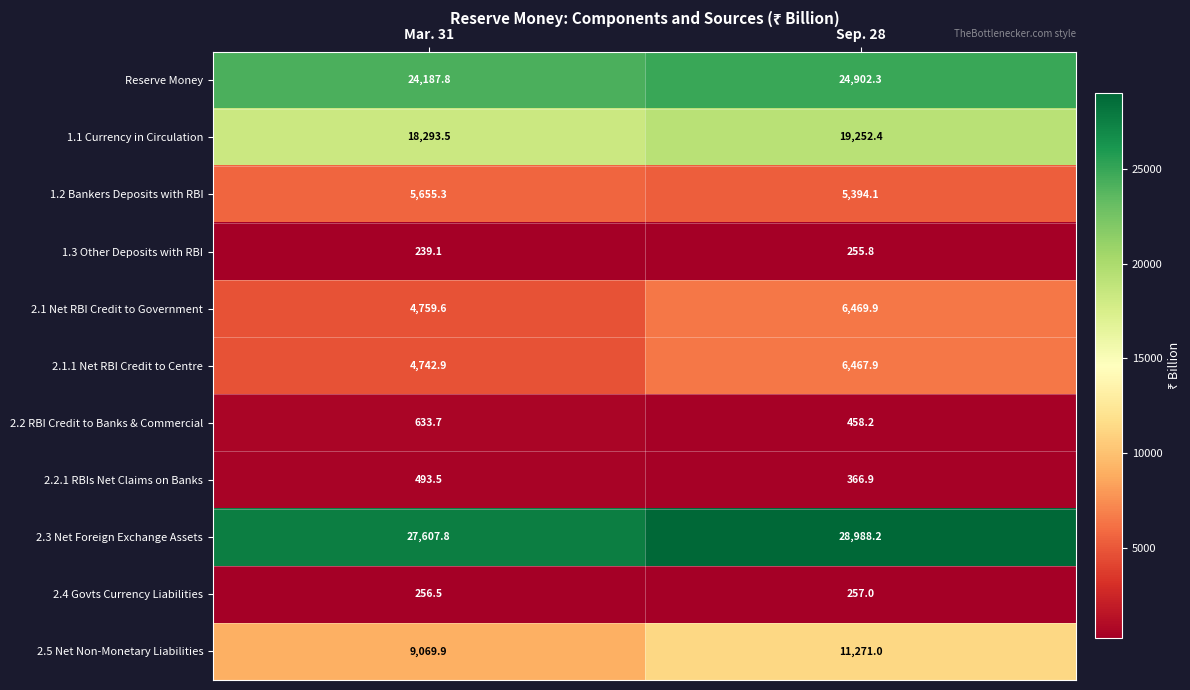

What is the sum of all 2.2.1 RBIs Net Claims on Banks values?

860.4